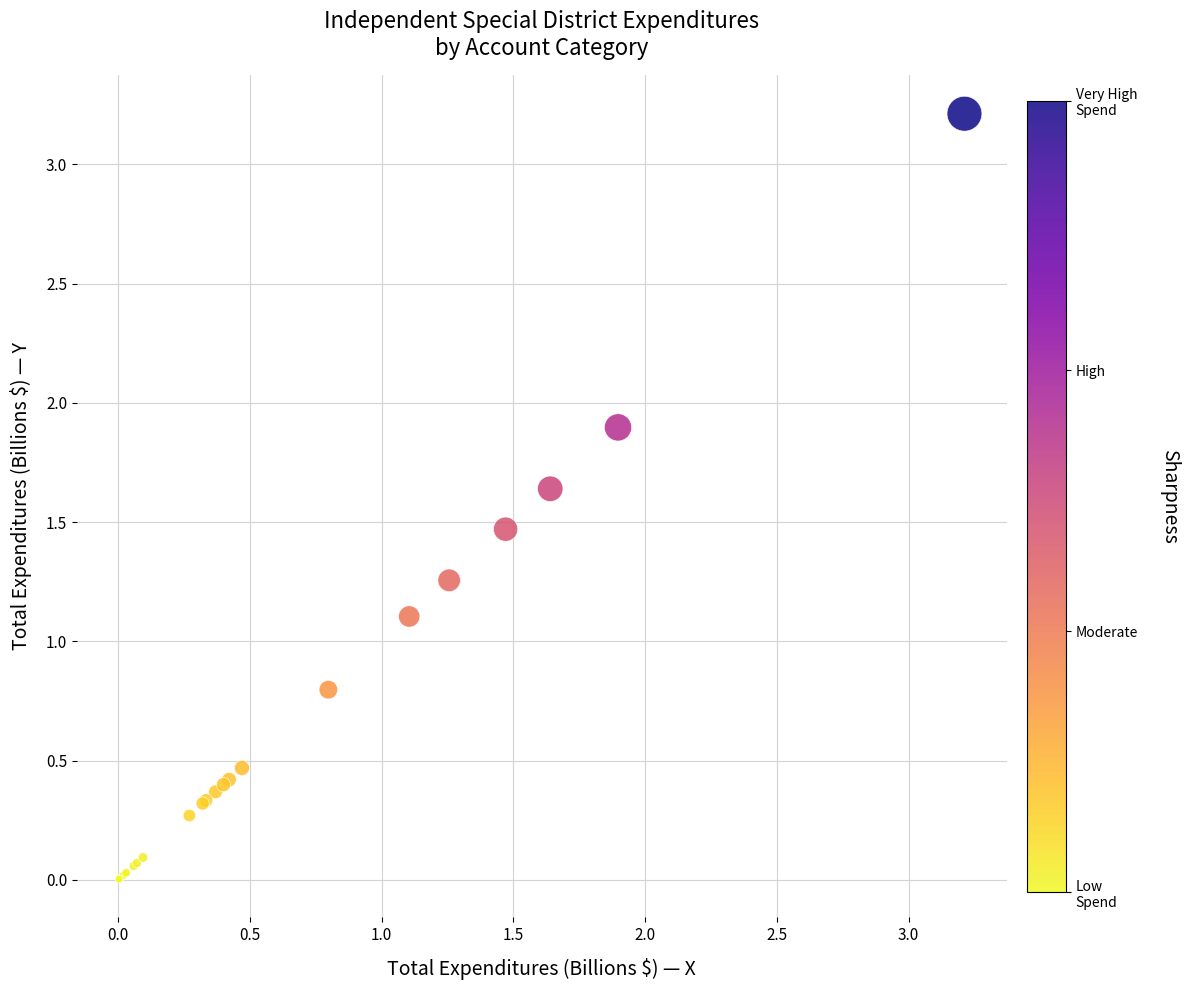

What Y value in the scatter plot is closest to 1?

1.1